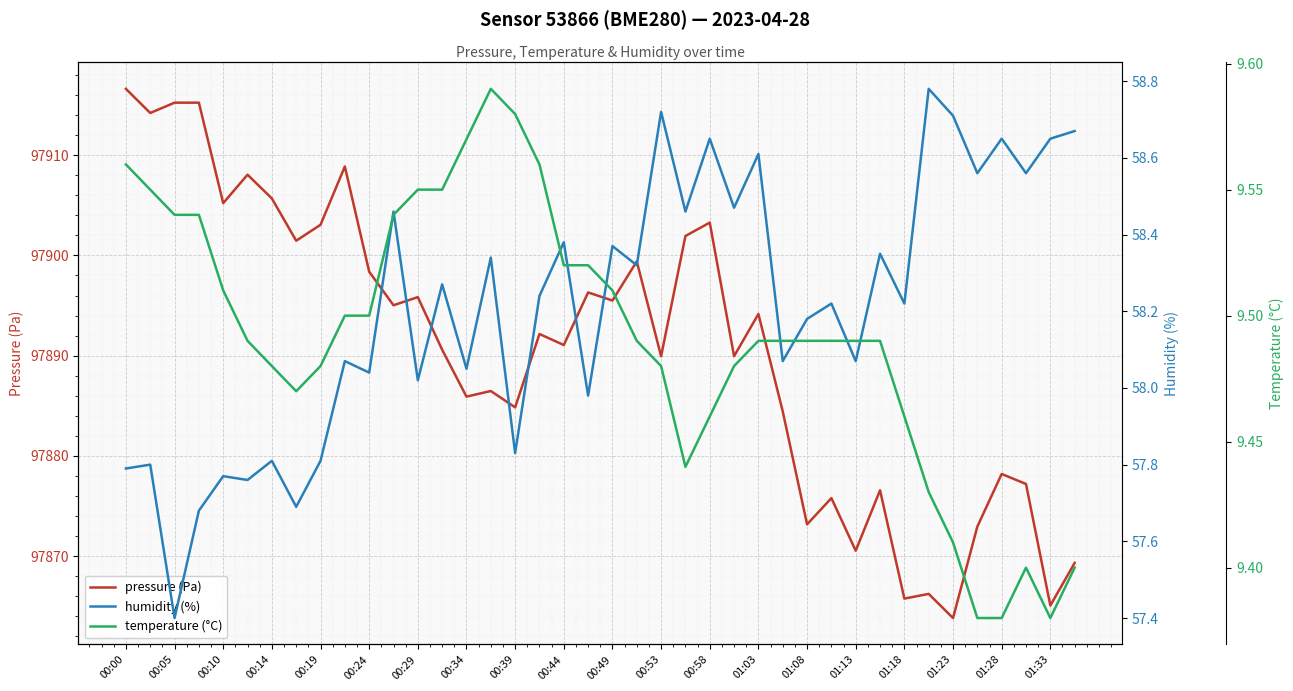

How many categories are shown in the chart?

40